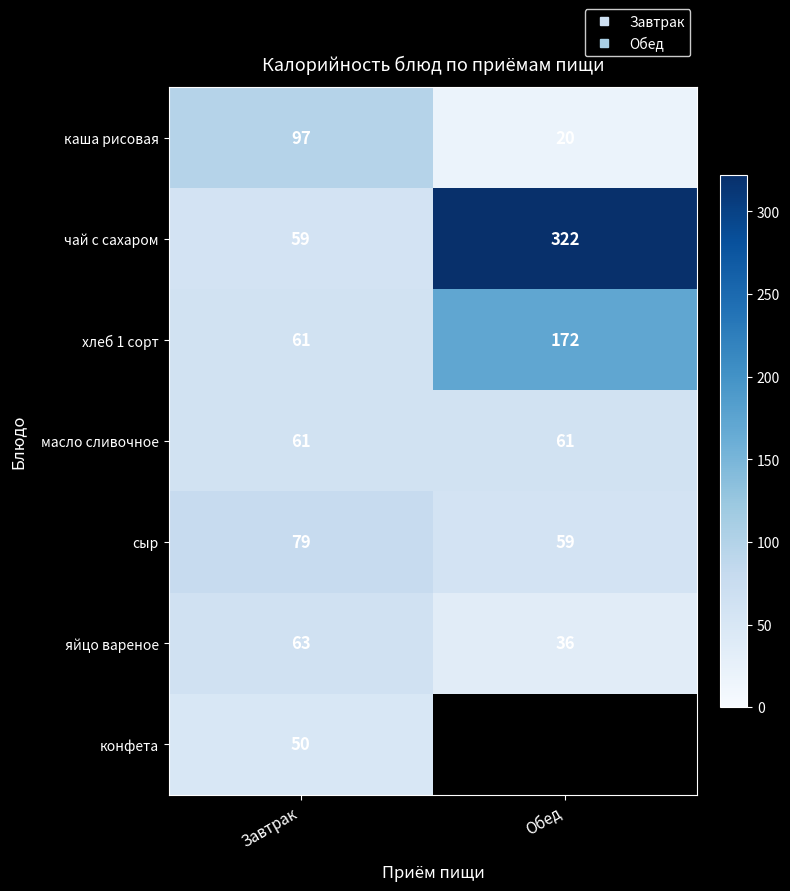

Which category has the lowest value in the каша рисовая series?

Обед